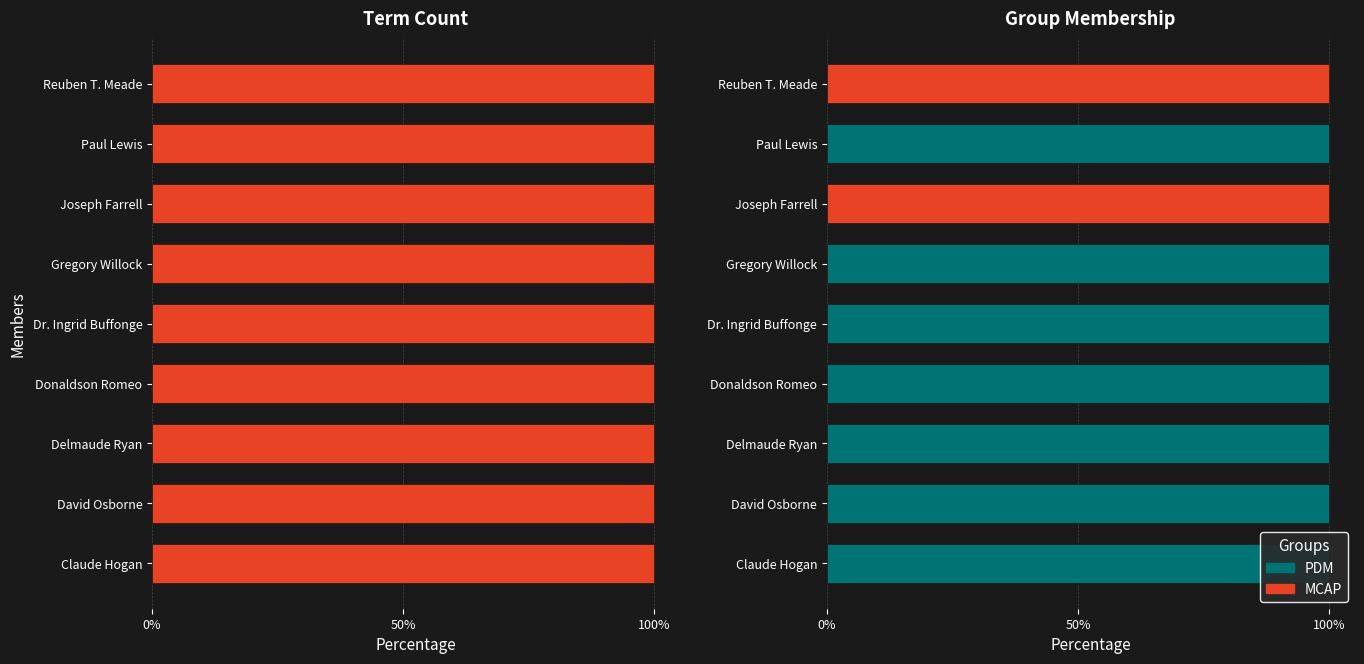

Count the MCAP values in the range 0 to 1.

9